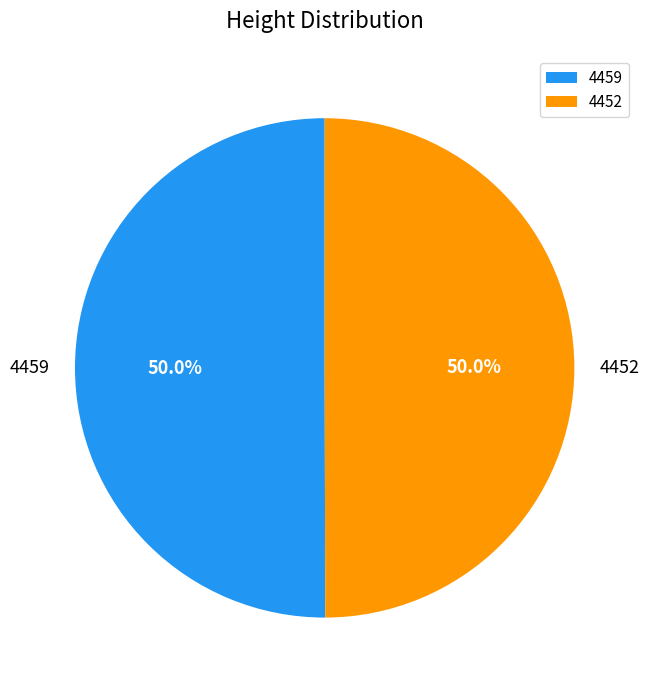

True or false: 4459 accounts for 50% of the total.

True